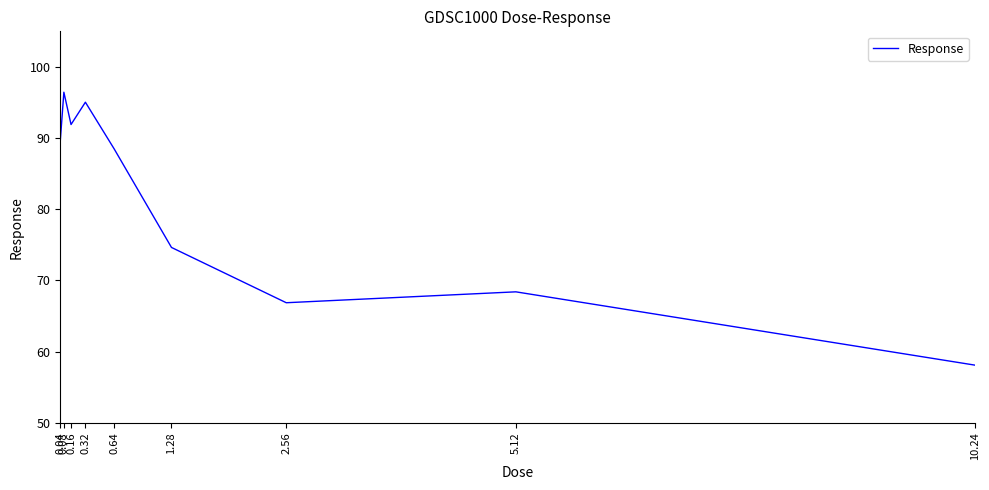

What is the difference between the maximum and minimum values?

38.3